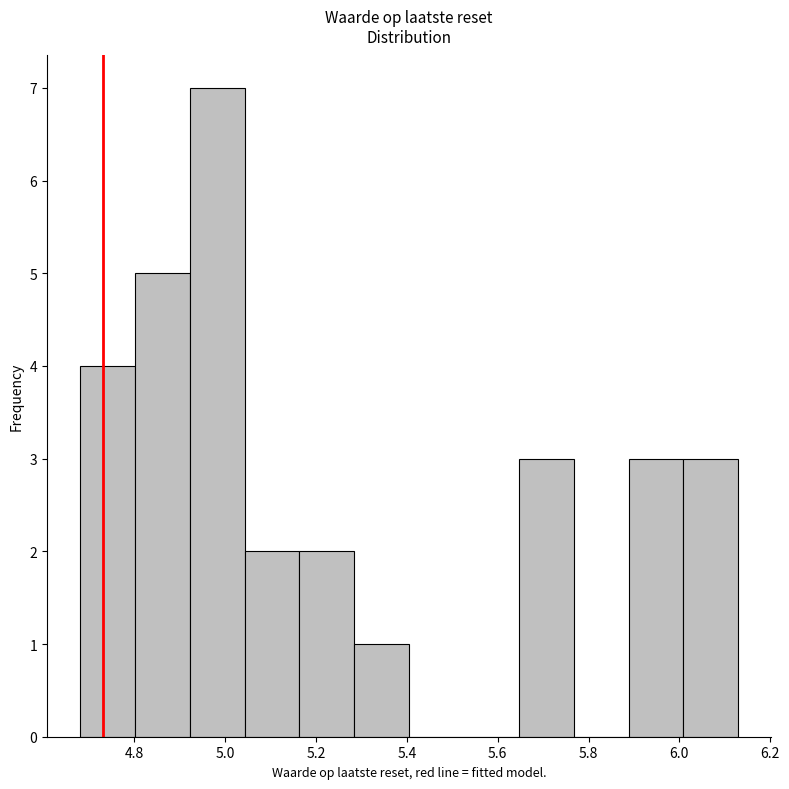

Reading left to right, list every bar in this chart as the range it spans on the x-axis followed by its height. Neither the bar edges nor the heights are printed on the chart, so give them approximately, as read against the axes.

4.68 to 4.80: 4
4.80 to 4.92: 5
4.92 to 5.04: 7
5.04 to 5.16: 2
5.16 to 5.28: 2
5.28 to 5.40: 1
5.40 to 5.52: 0
5.52 to 5.64: 0
5.64 to 5.76: 3
5.76 to 5.88: 0
5.88 to 6.00: 3
6.00 to 6.14: 3